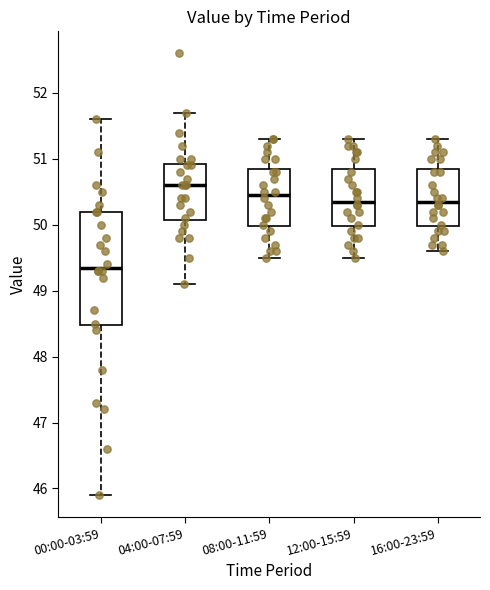

Reading left to right, read every box against the y-axis: the position of its median line, the range the box covers, and the ends of its whiskers. The values are not printed on the chart, so give them approximately, as read against the axis.

00:00-03:59: median 49.4, box 48.5 to 50.2, whiskers 45.9 to 51.6
04:00-07:59: median 50.6, box 50.1 to 50.9, whiskers 49.1 to 51.7
08:00-11:59: median 50.5, box 50.0 to 50.9, whiskers 49.5 to 51.3
12:00-15:59: median 50.4, box 50.0 to 50.9, whiskers 49.5 to 51.3
16:00-23:59: median 50.4, box 50.0 to 50.9, whiskers 49.6 to 51.3